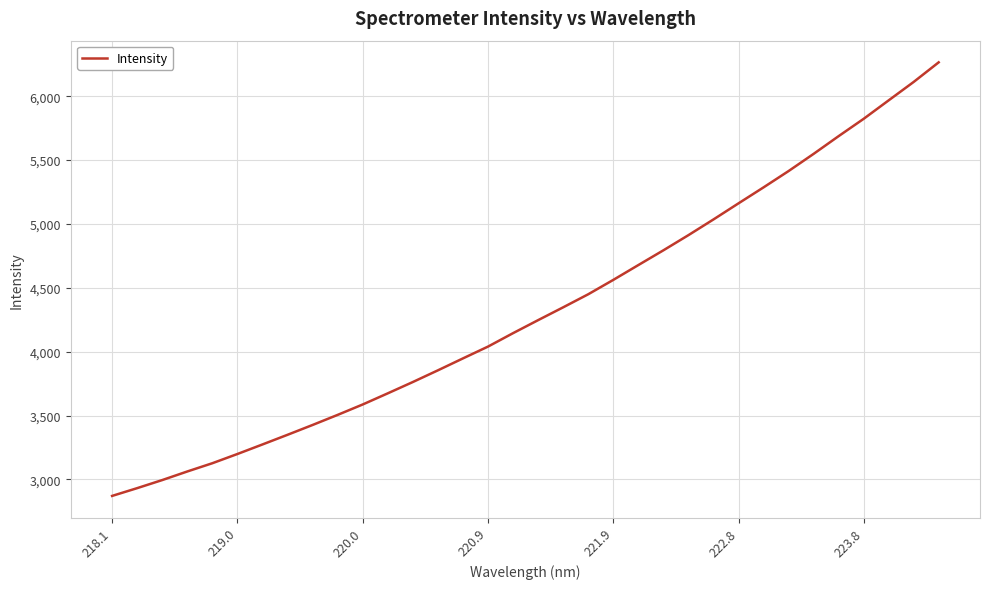

How many lines are shown in the chart?

1